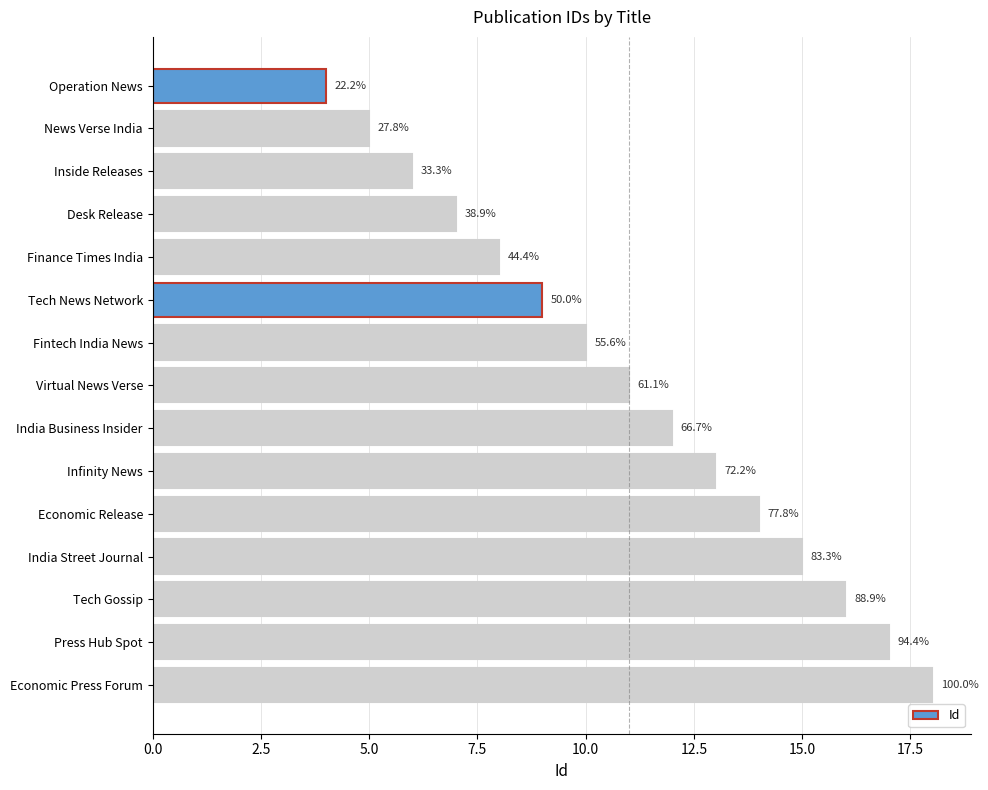

What is the smallest value displayed?

4